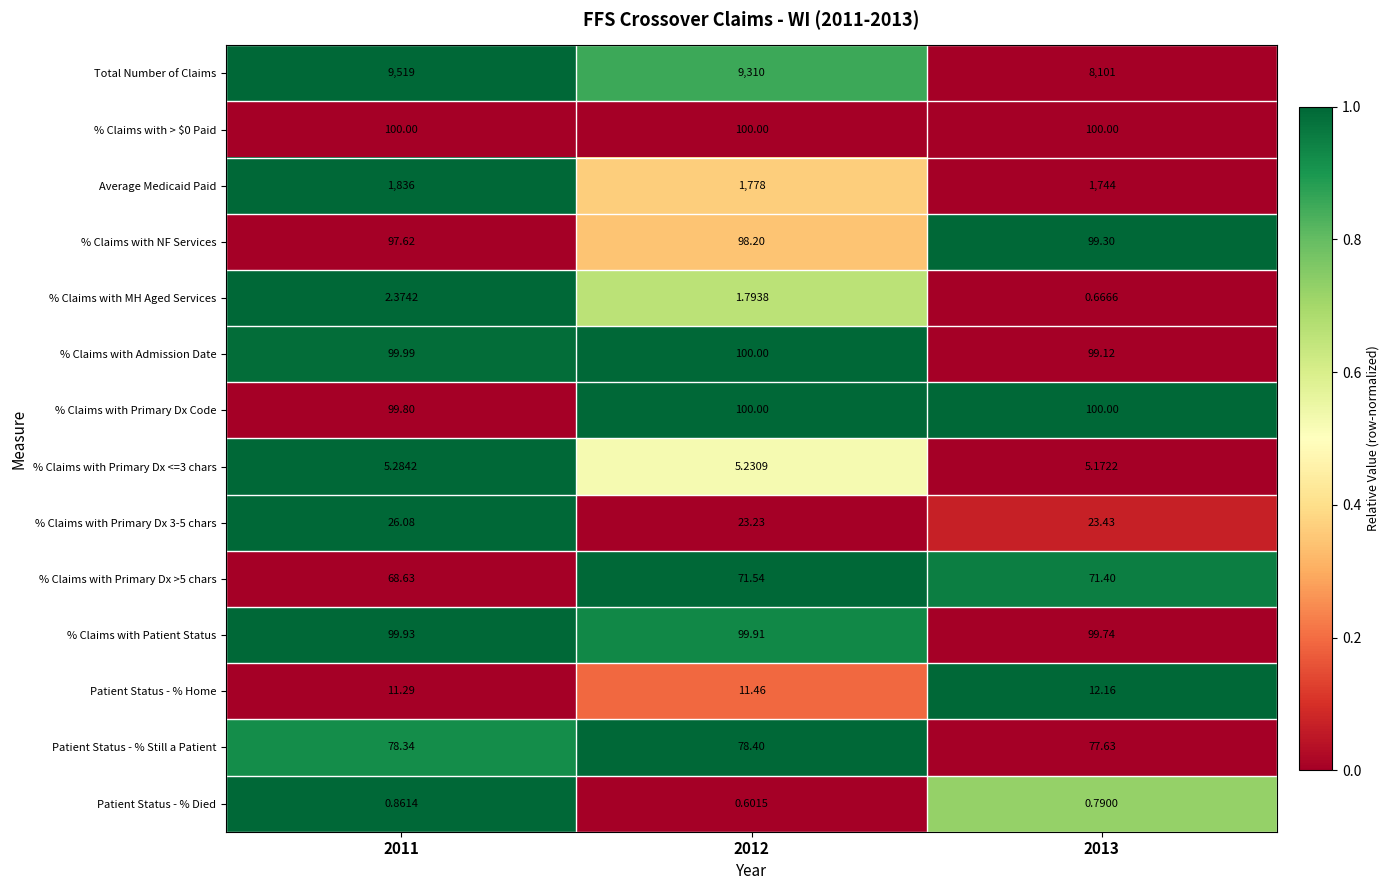

Is the value of Patient Status - % Still a Patient at 2013 greater than the value of Total Number of Claims at 2013?

No